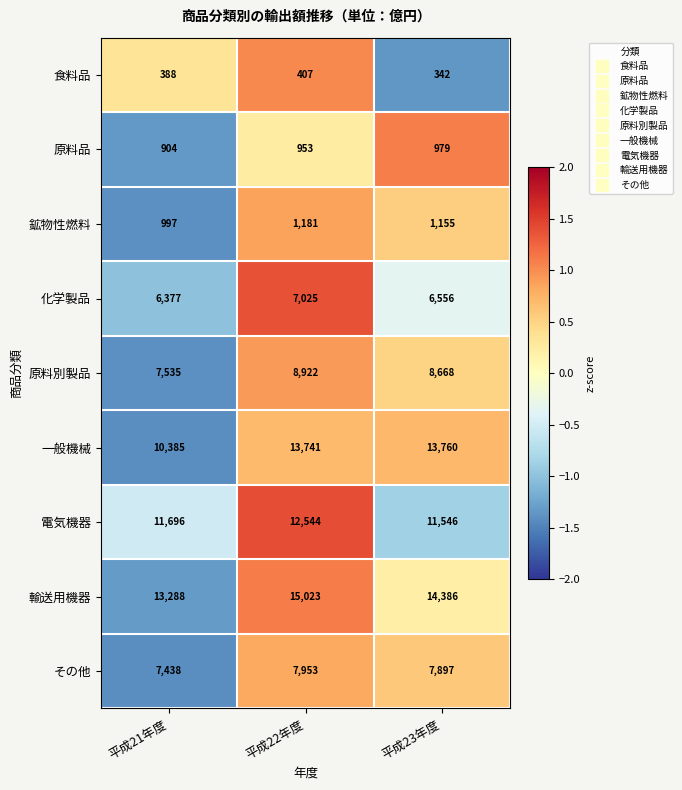

Reading left to right, list all the values displayed in this chart.

食料品: 平成21年度=388	平成22年度=407	平成23年度=342
原料品: 平成21年度=904	平成22年度=953	平成23年度=979
鉱物性燃料: 平成21年度=997	平成22年度=1181	平成23年度=1155
化学製品: 平成21年度=6377	平成22年度=7025	平成23年度=6556
原料別製品: 平成21年度=7535	平成22年度=8922	平成23年度=8668
一般機械: 平成21年度=10385	平成22年度=13741	平成23年度=13760
電気機器: 平成21年度=11696	平成22年度=12544	平成23年度=11546
輸送用機器: 平成21年度=13288	平成22年度=15023	平成23年度=14386
その他: 平成21年度=7438	平成22年度=7953	平成23年度=7897